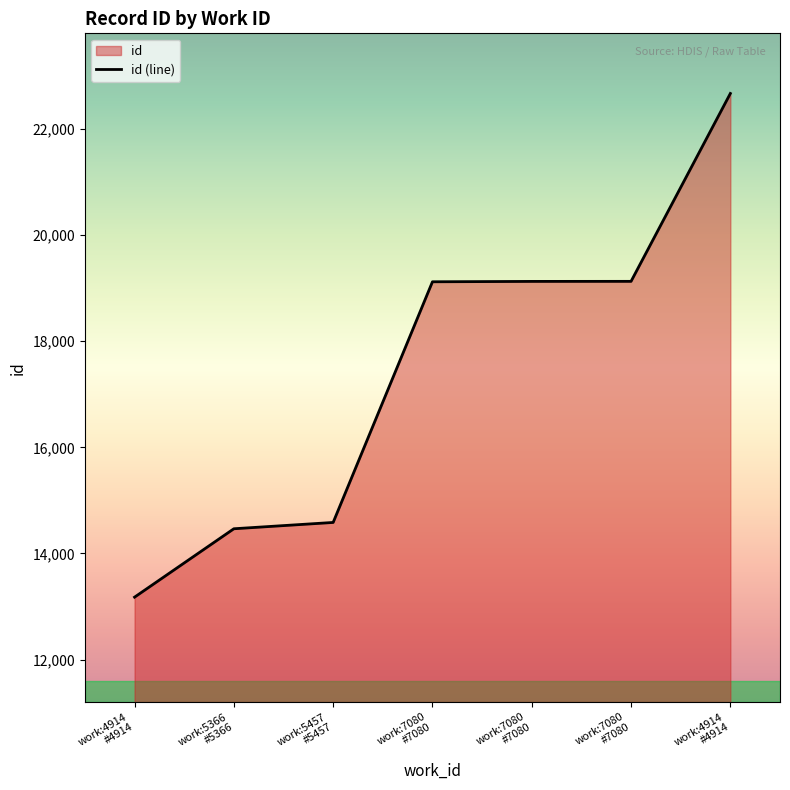

What is the sum of all values?

122269